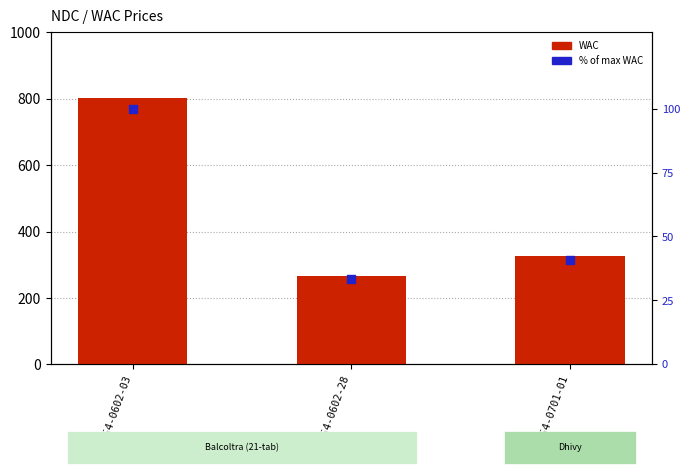

At which category is the sum across all series the highest?

75854-0602-03